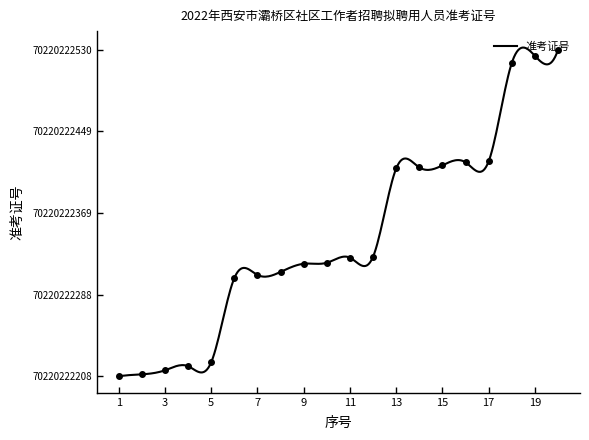

Rank the categories by value from highest to lowest.

20, 19, 18, 17, 16, 15, 14, 13, 12, 11, 10, 9, 8, 7, 6, 5, 4, 3, 2, 1